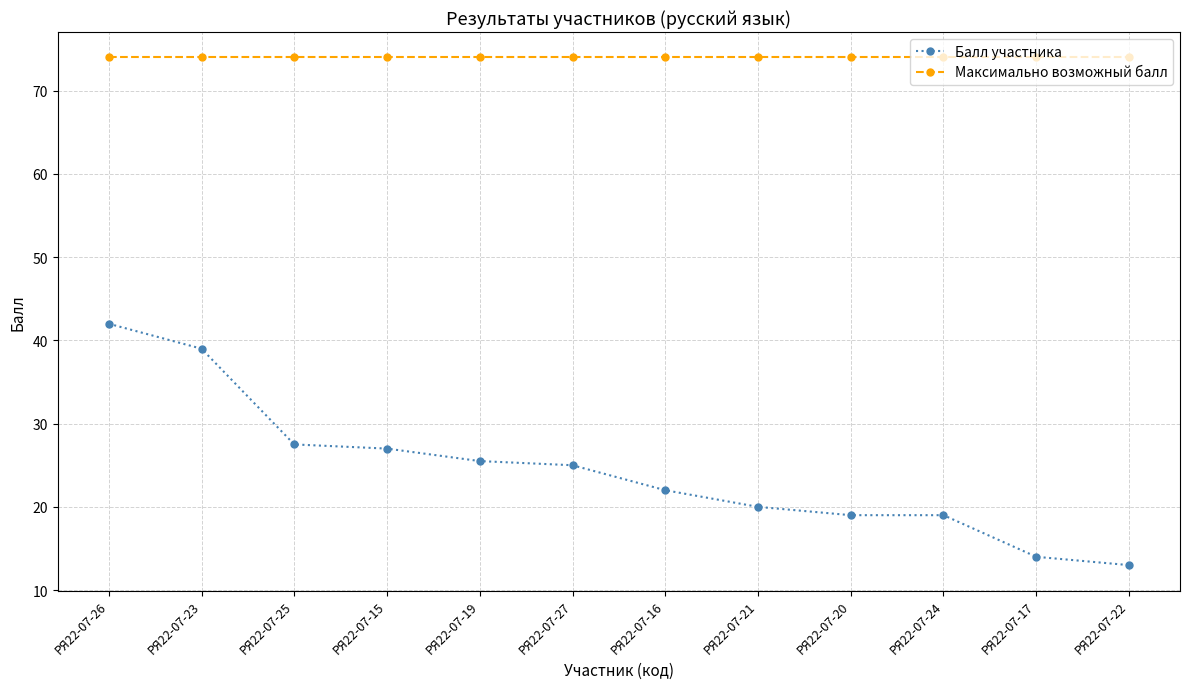

What is the sum of the Максимально возможный балл values at РЯ22-07-20 and РЯ22-07-17?

148.0